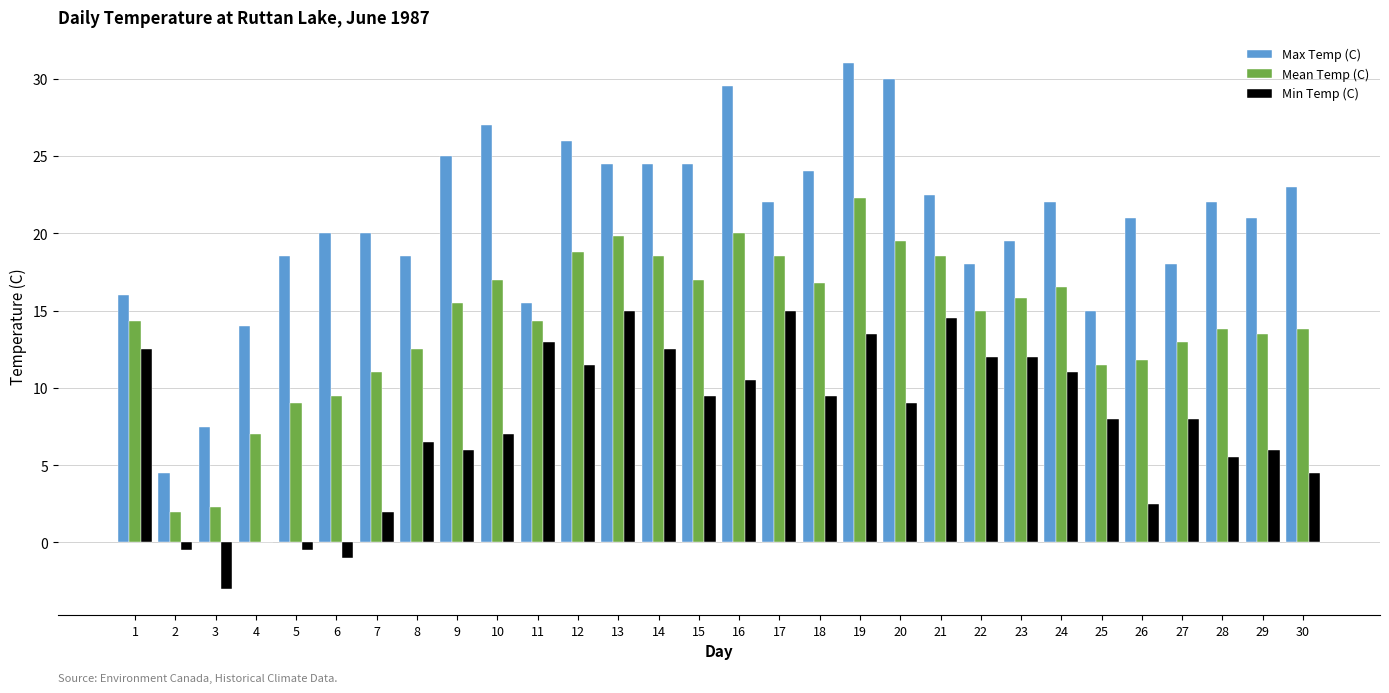

What is the spread (max minus min) of values at 19?

17.5